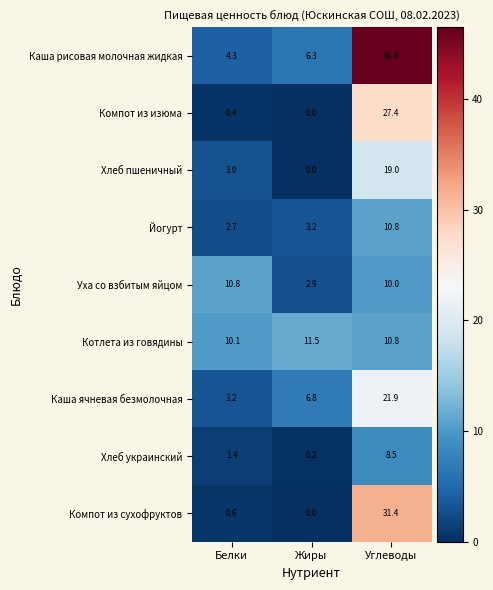

How many series are shown in this chart?

9